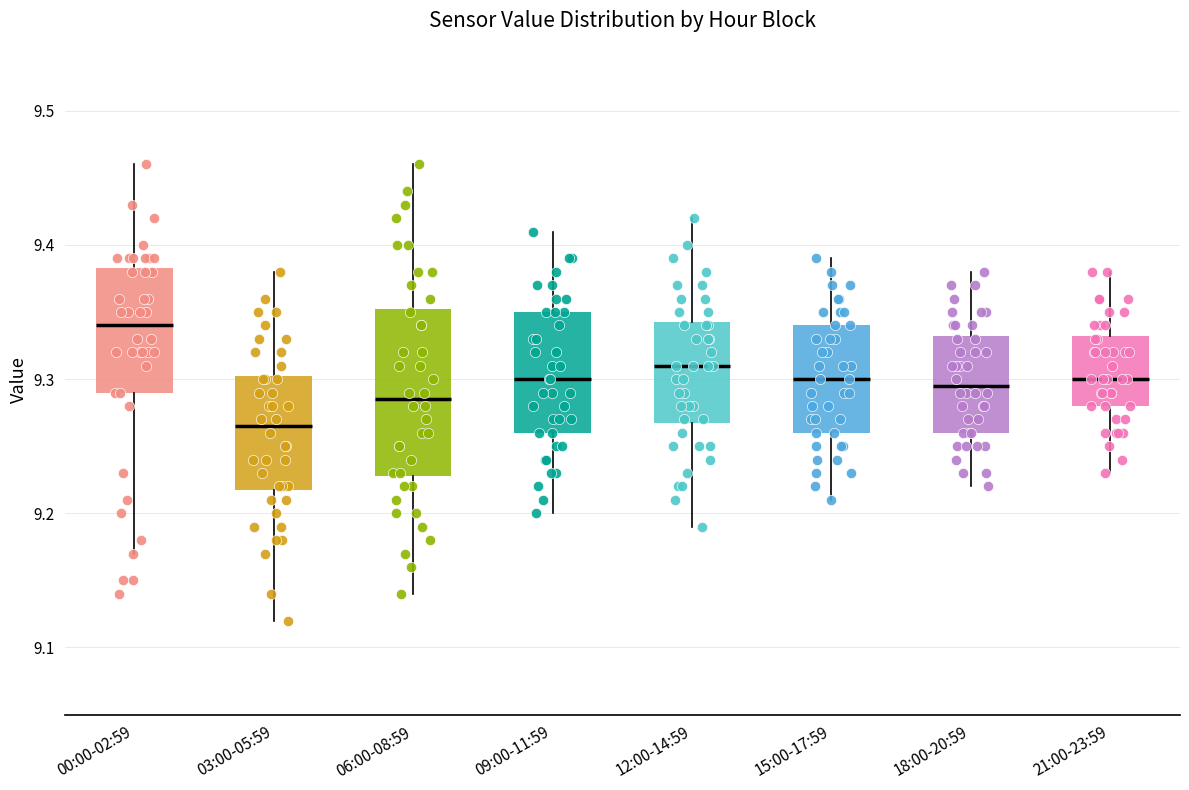

Which box has the highest median line?

00:00-02:59